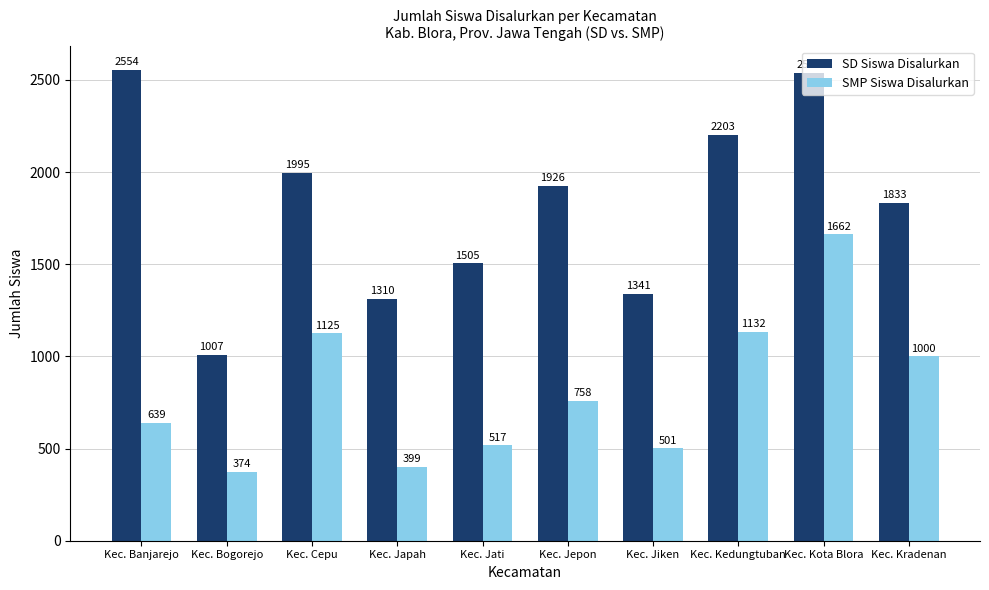

Between Kec. Kedungtuban and Kec. Kradenan, which series saw the biggest shift?

SD Siswa Disalurkan